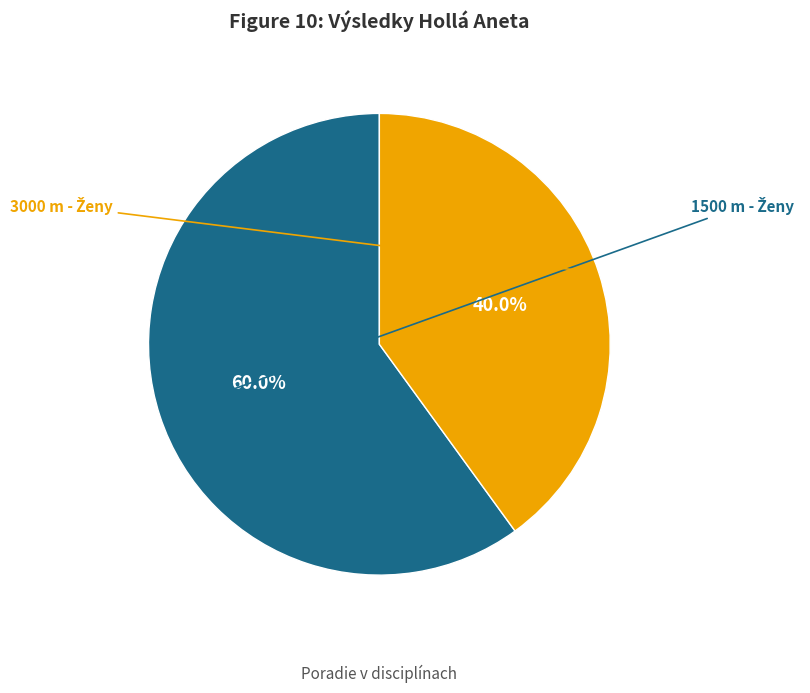

Does any single category account for the majority?

Yes